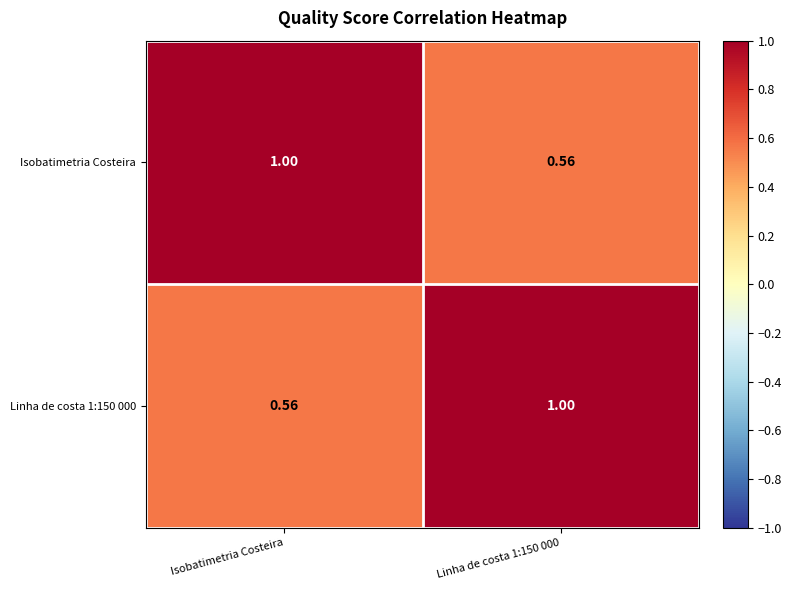

At which label does Isobatimetria Costeira reach its peak?

Isobatimetria Costeira